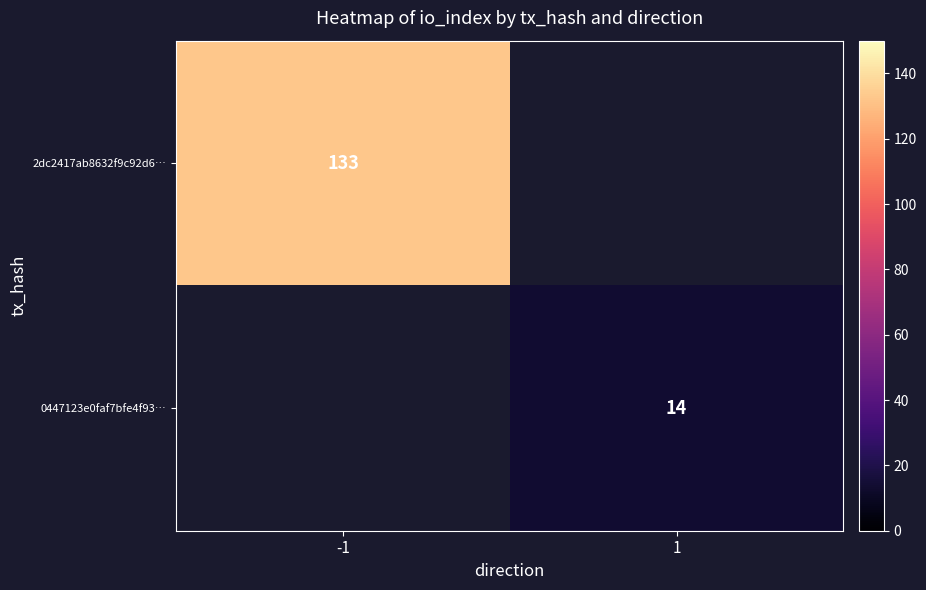

List the labels in order of 2dc2417ab8632f9c92d6… value, smallest first.

-1, 1